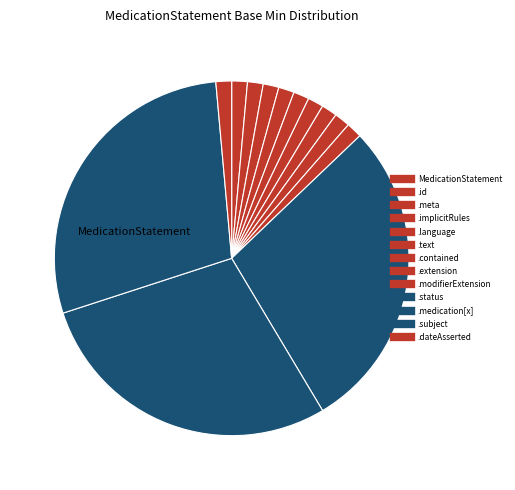

How many slices are in this pie chart?

13